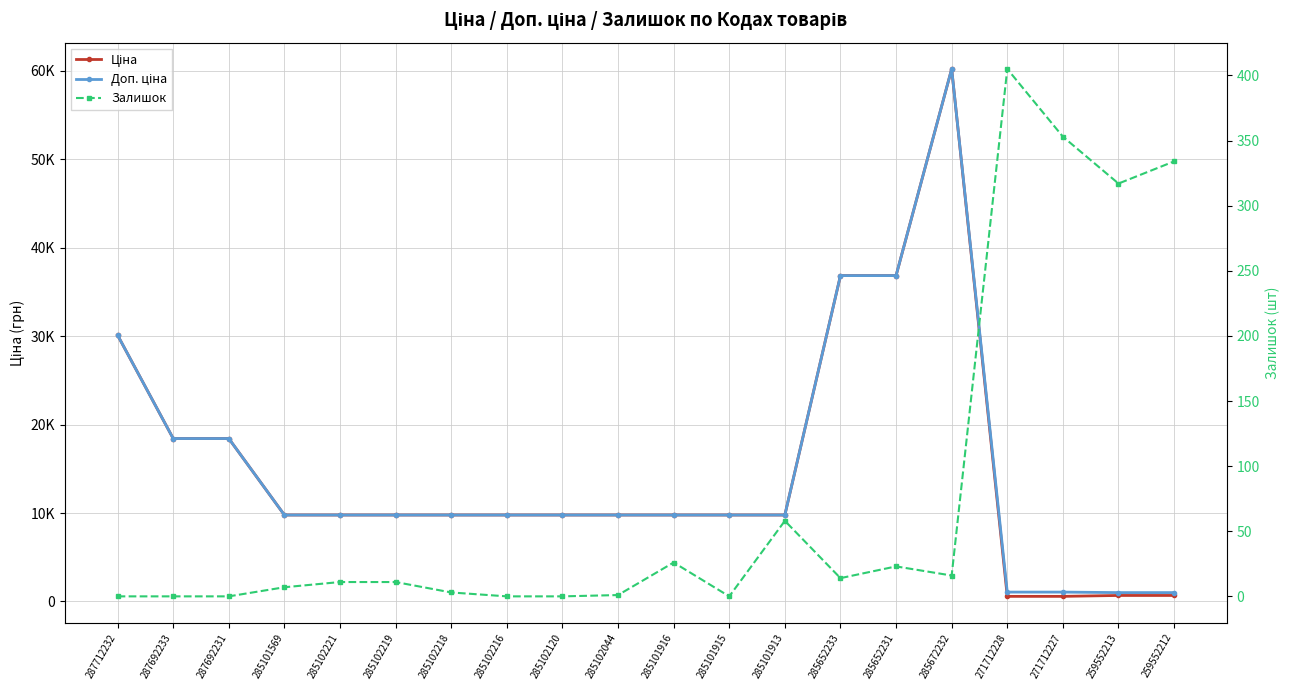

The Доп. ціна series shows 9775.5 at 285102044. True or false?

True